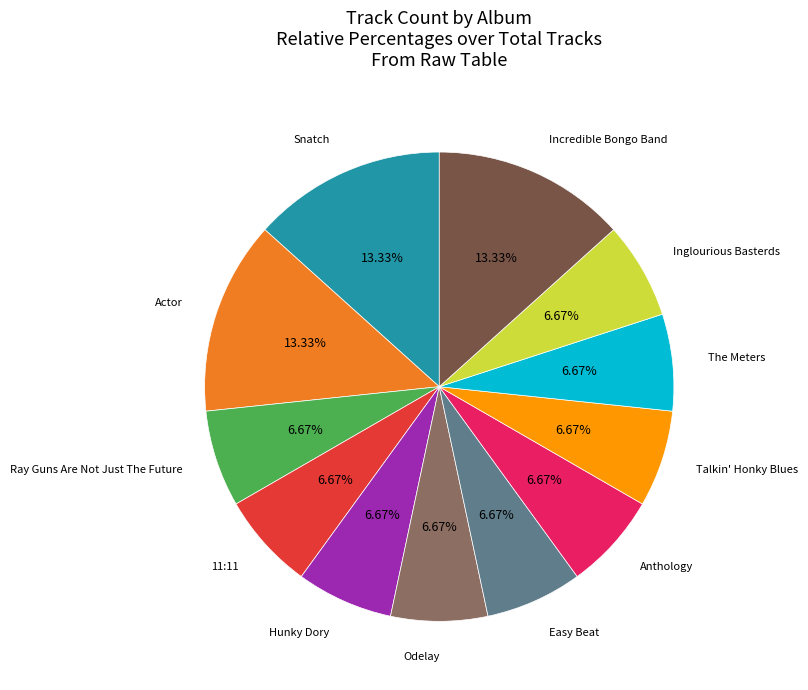

Is there any slice that represents more than half of the pie?

No